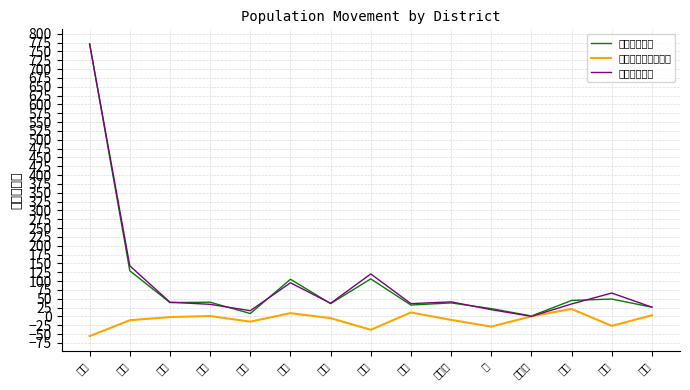

Is it true that 転居出（人） equals 84 at 北信?

False